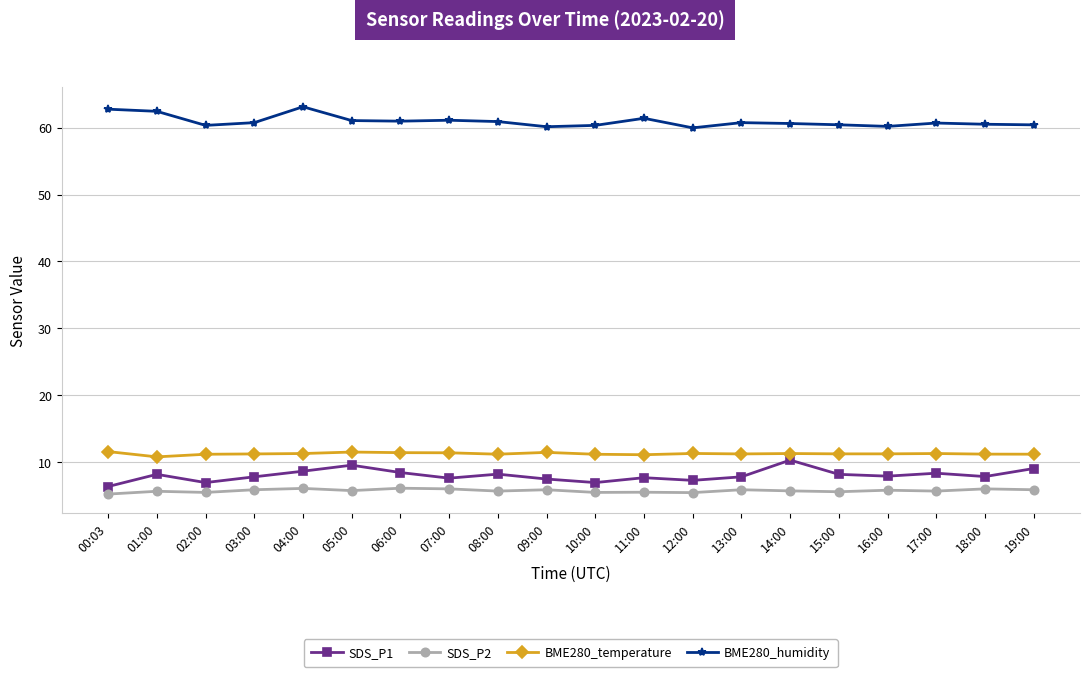

Which series has the largest total across all categories?

BME280_humidity